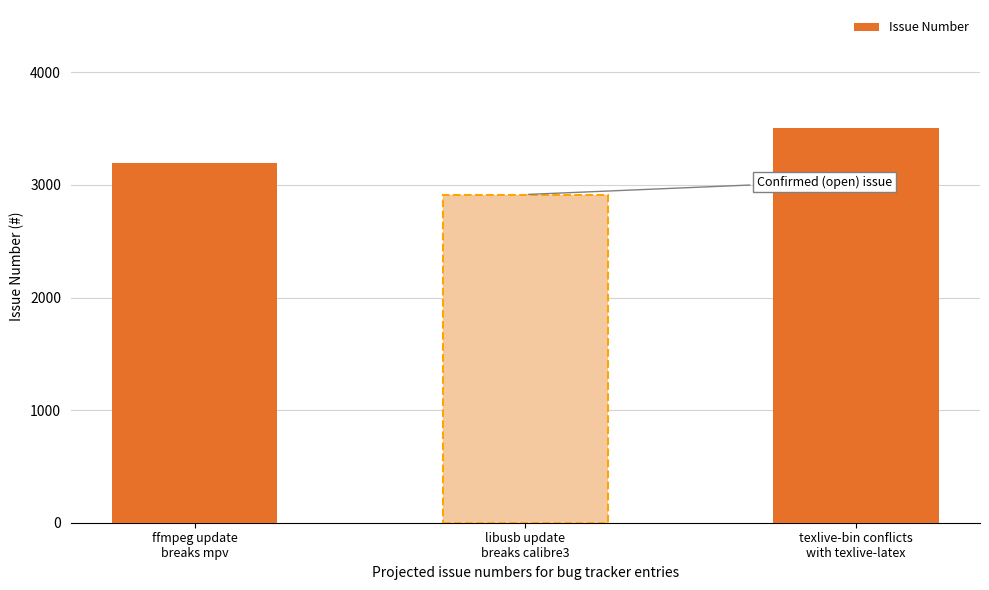

Rank the categories by value from lowest to highest.

libusb update
breaks calibre3, ffmpeg update
breaks mpv, texlive-bin conflicts
with texlive-latex